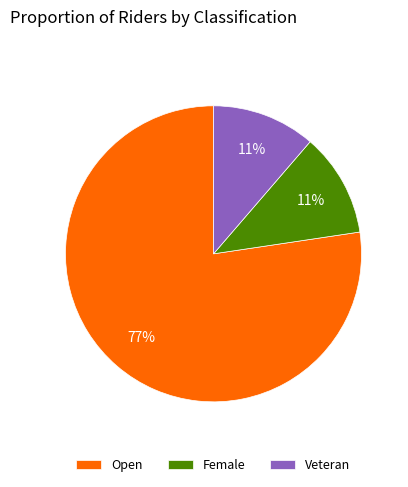

The Female slice represents 24% of the pie. True or false?

False